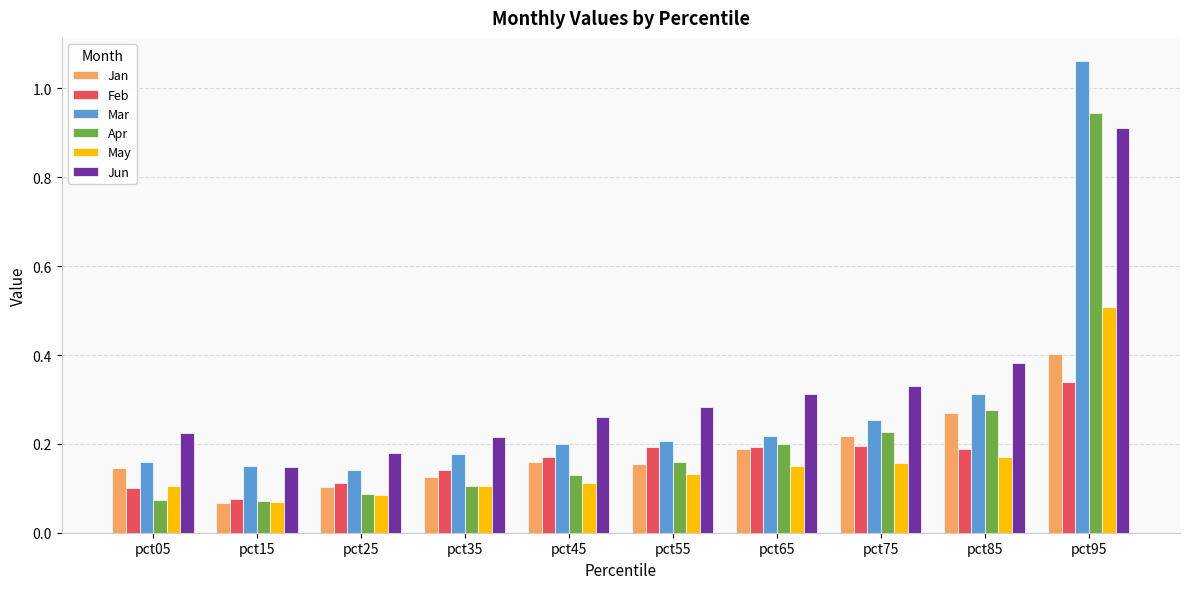

Which series has the largest range (max minus min)?

Mar